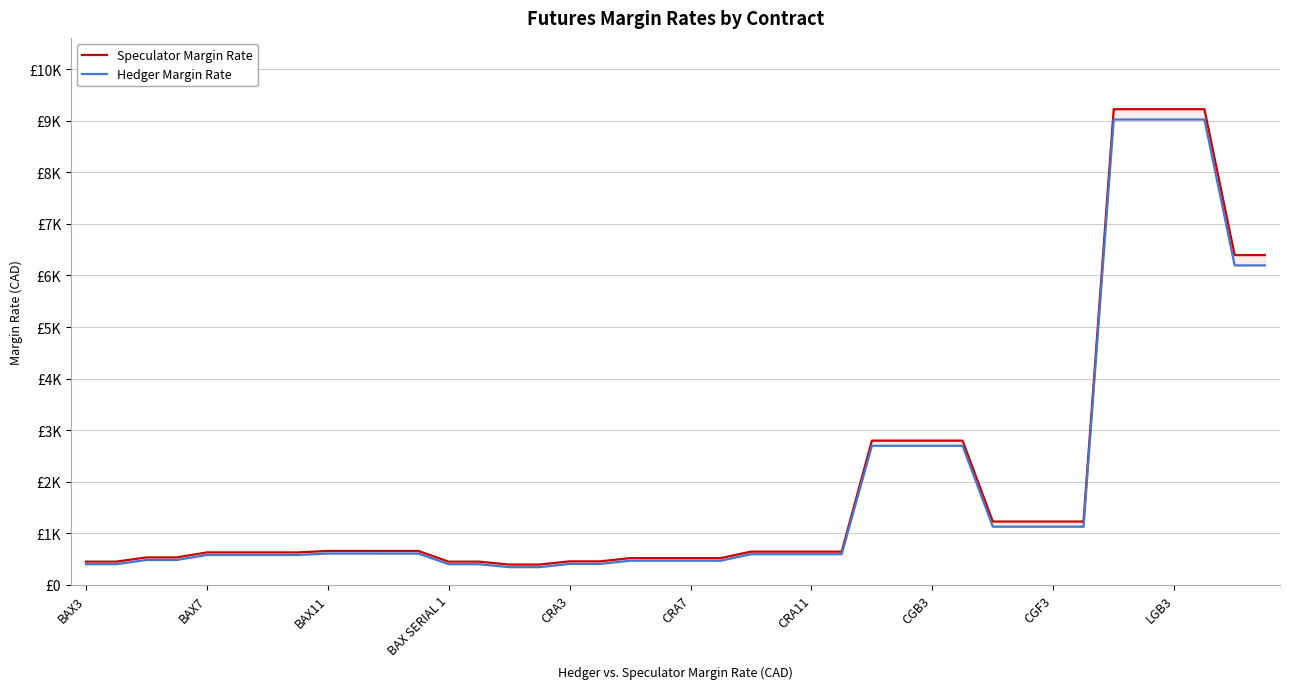

Does the chart display data point markers on the line(s)?

No